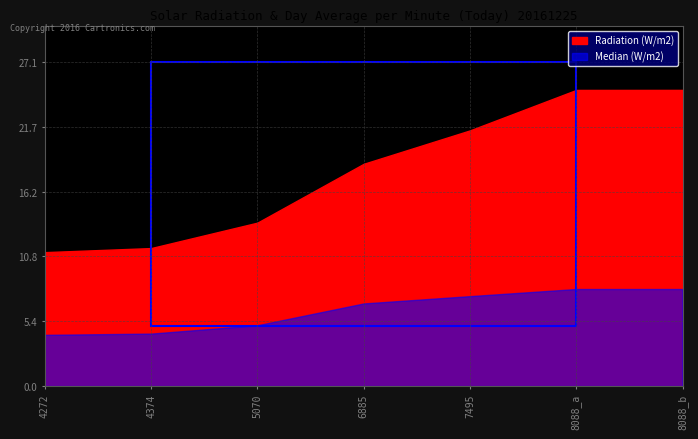

How many lines are shown in the chart?

2